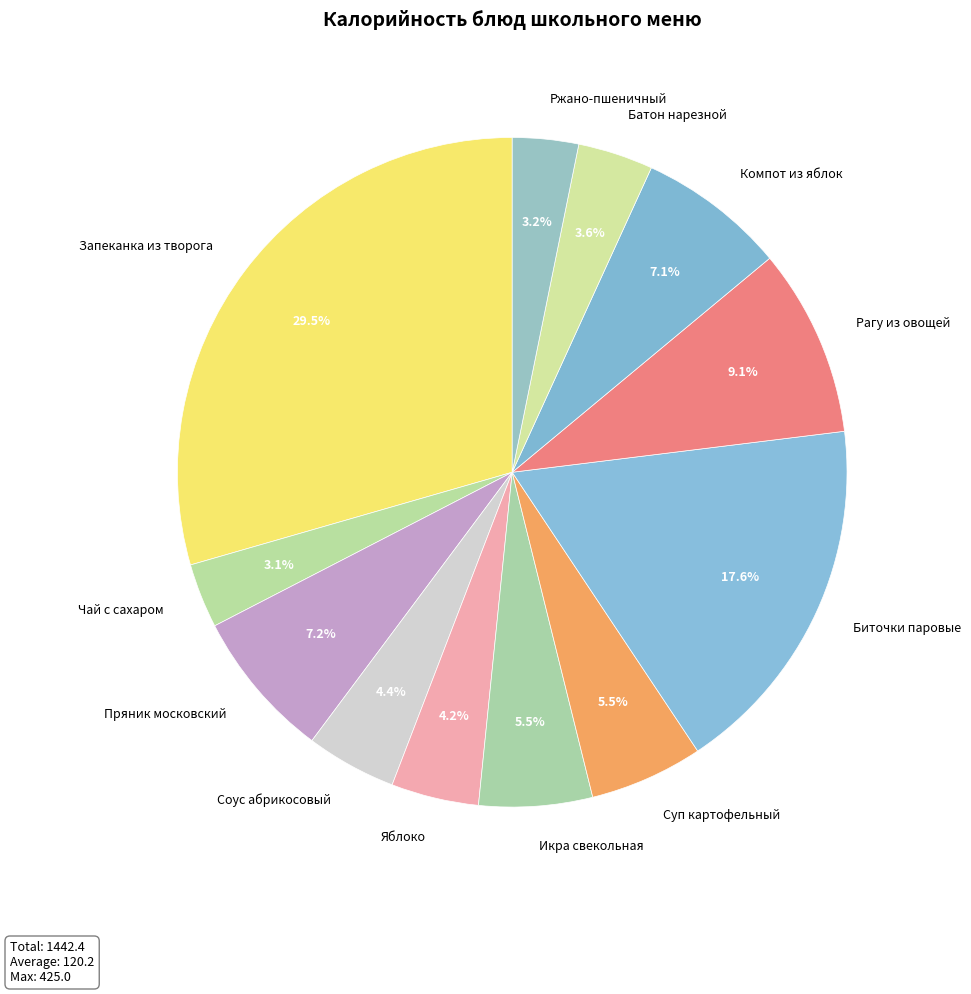

Count the number of slices in the pie.

12